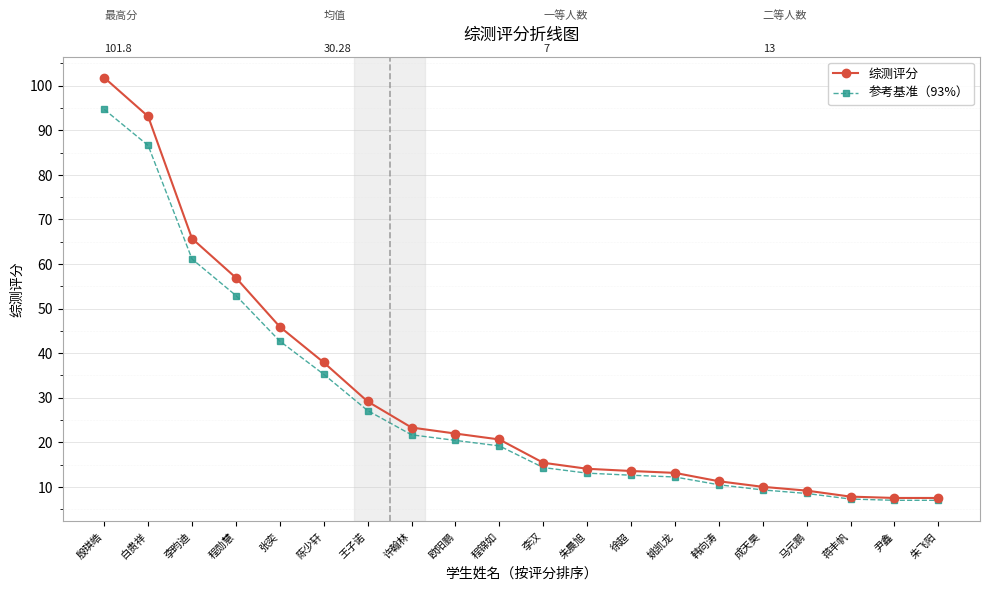

What are all the series names shown in the legend?

综测评分, 参考基准（93%）